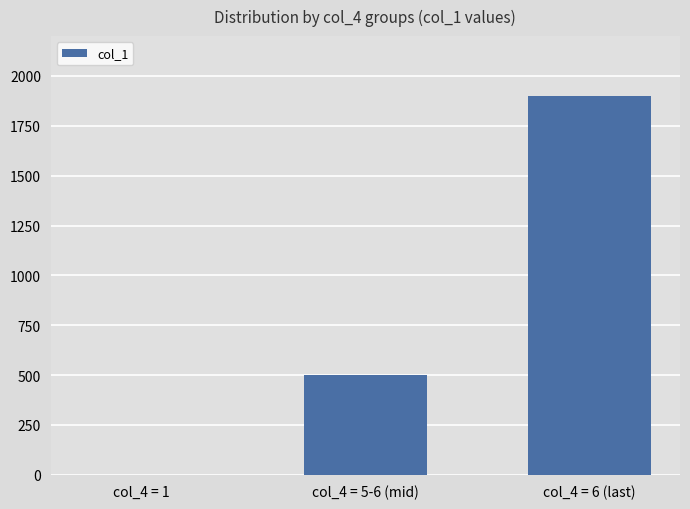

What is the average value?

800